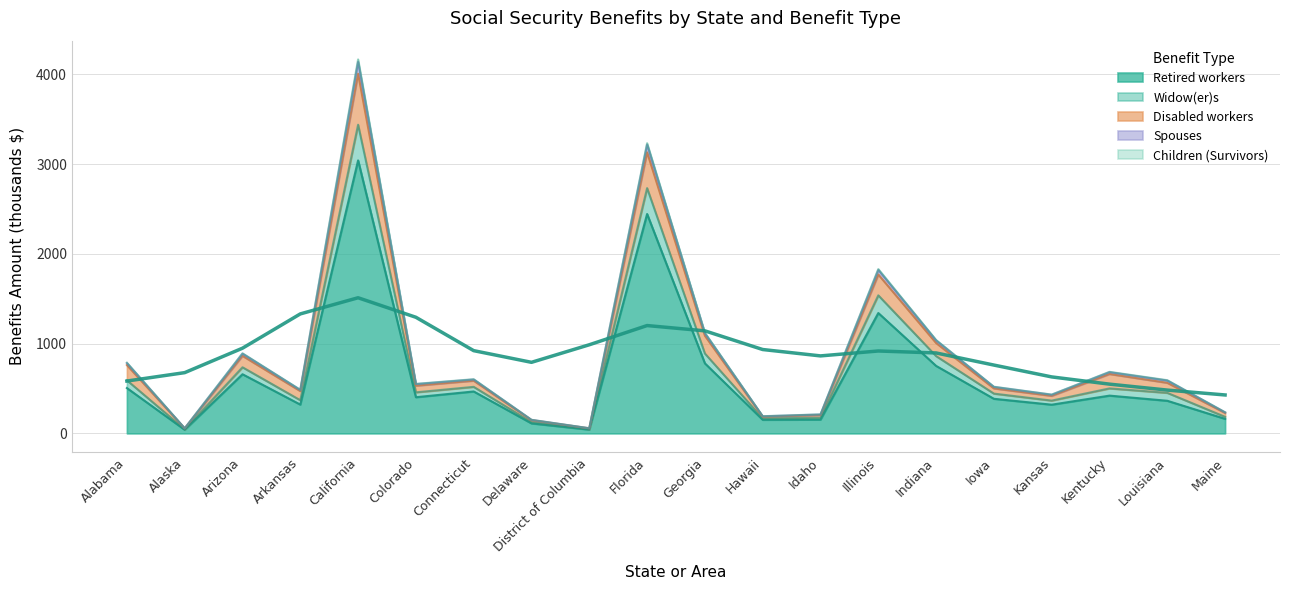

Where is the first local maximum for Disabled workers?

Arizona